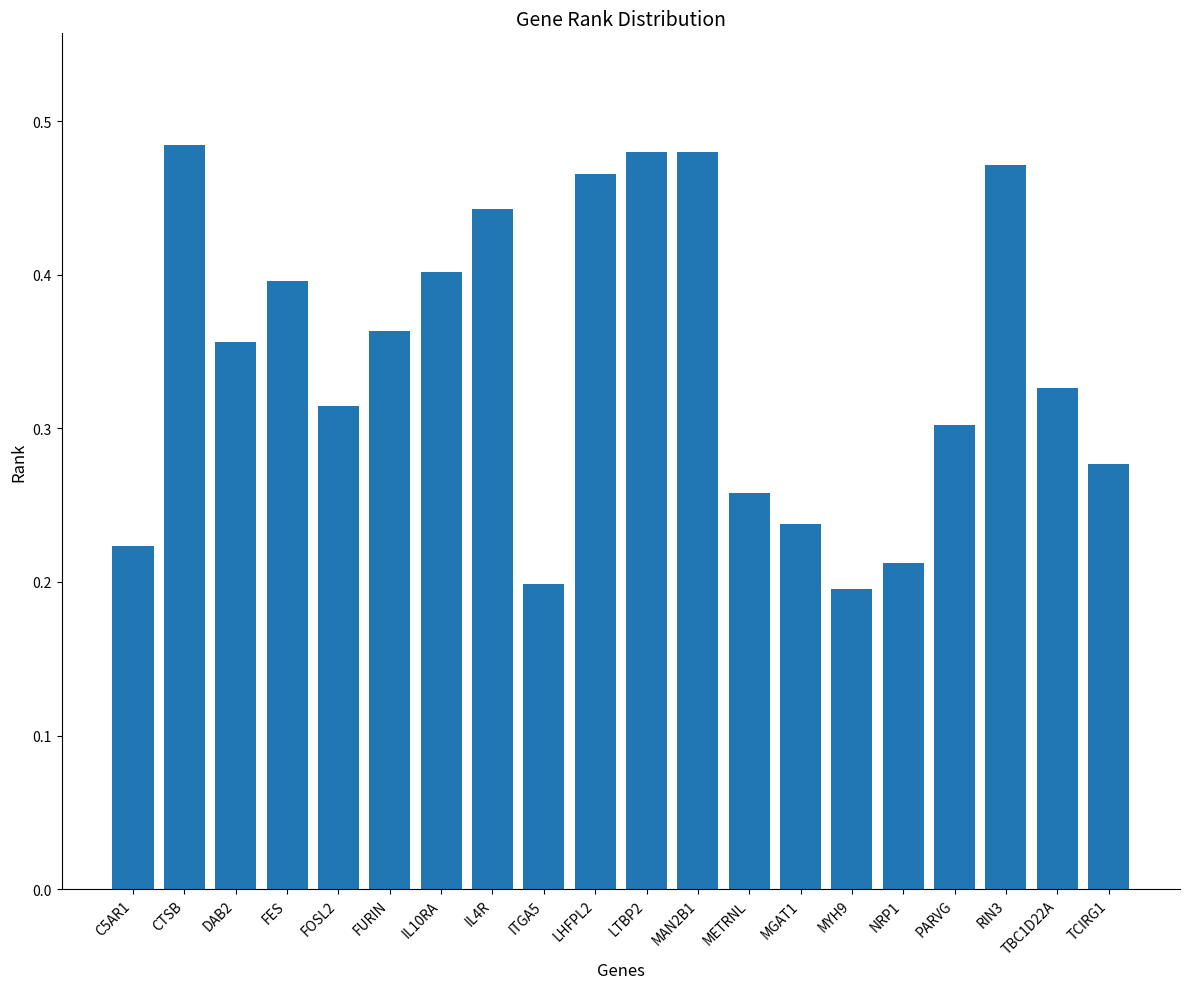

What is the change in value from DAB2 to IL4R?

+0.1